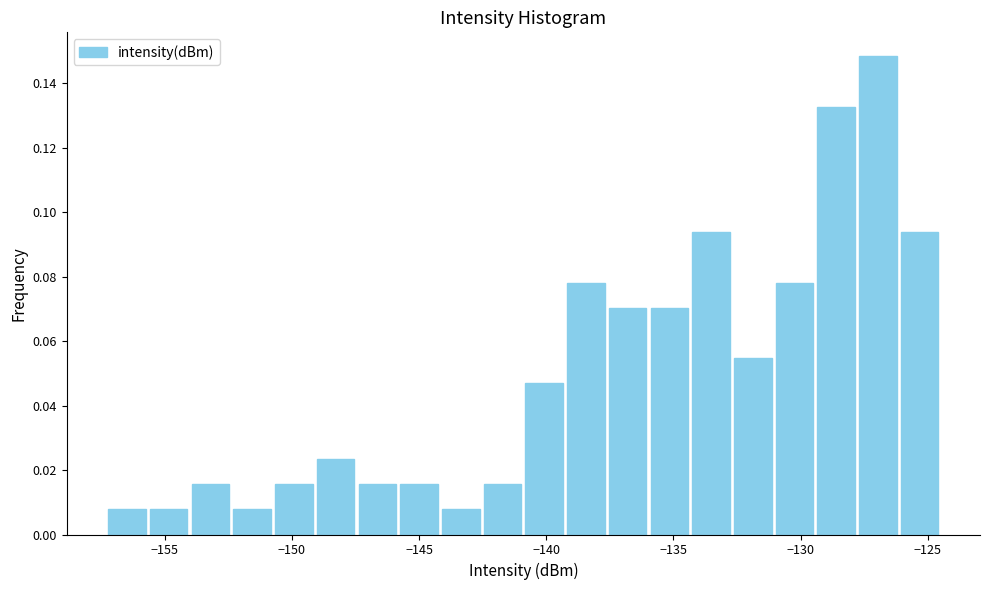

Read against the x-axis, roughly where is the centre of the tallest bar?

-127.0